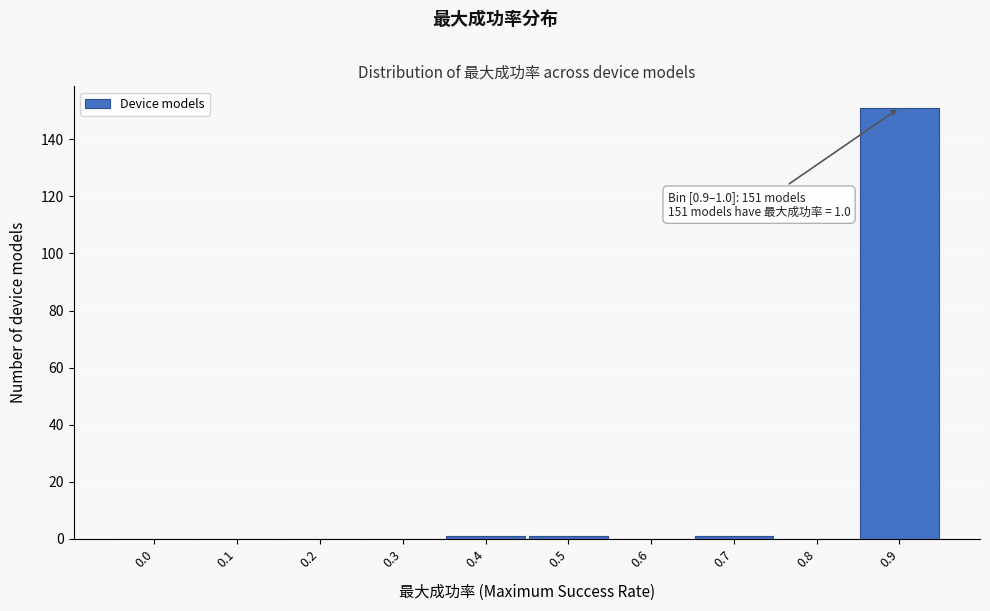

Reading right to left, what are all the values shown in this chart?

0.9=151	0.8=0	0.7=1	0.6=0	0.5=1	0.4=1	0.3=0	0.2=0	0.1=0	0.0=0